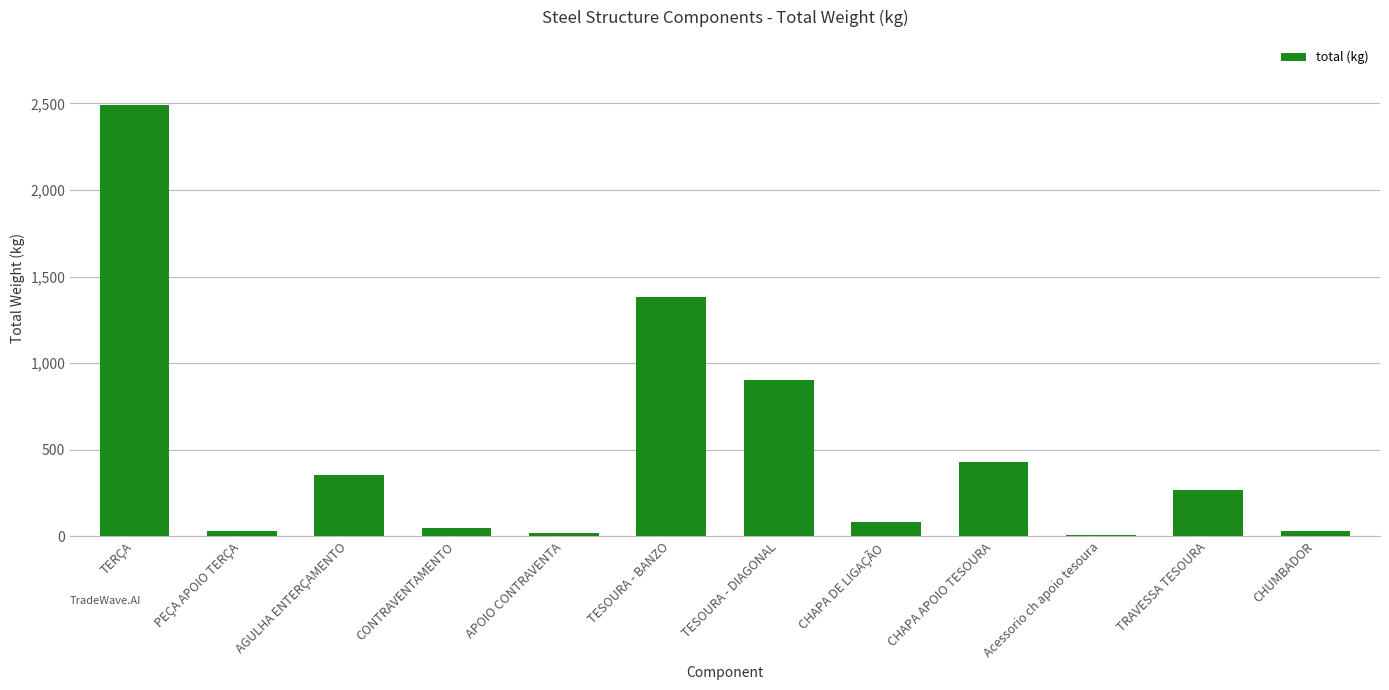

What is the ratio of the value at CHAPA APOIO TESOURA to the value at CHAPA DE LIGAÇÃO?

5.3